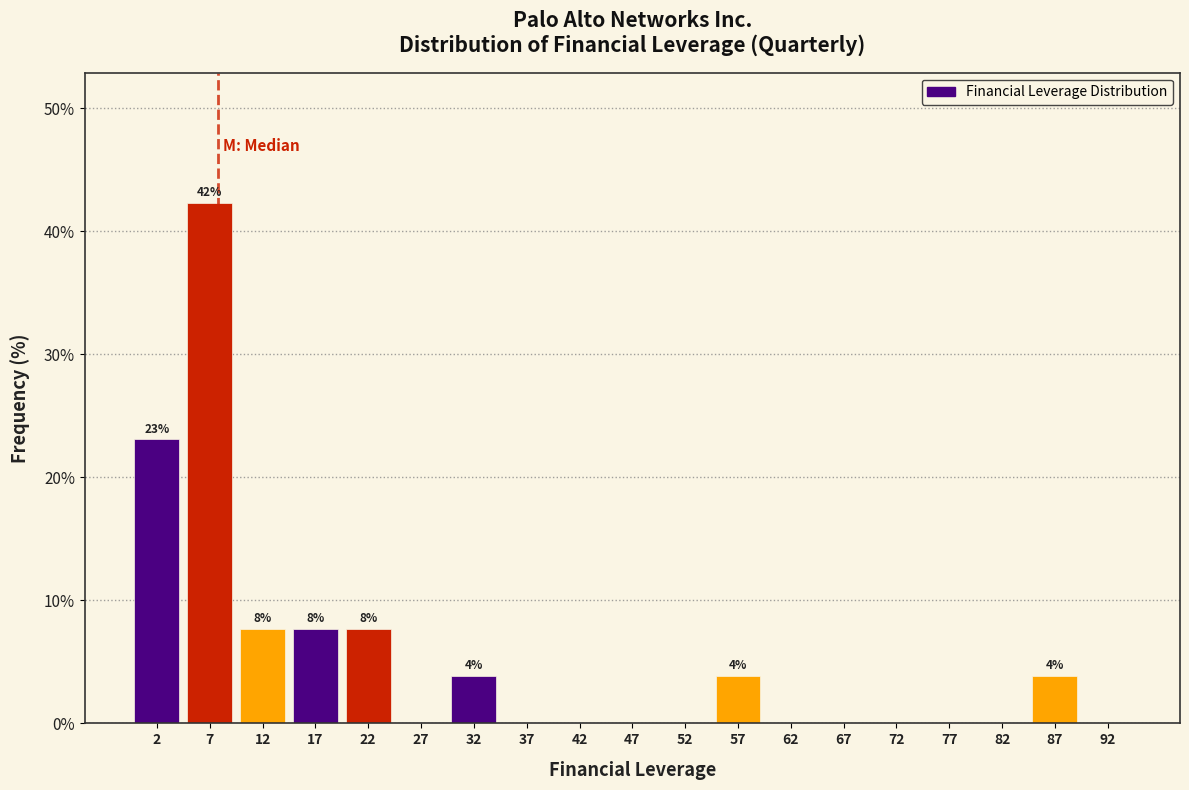

Over which range of the x-axis is the bar tallest?

5 to 10